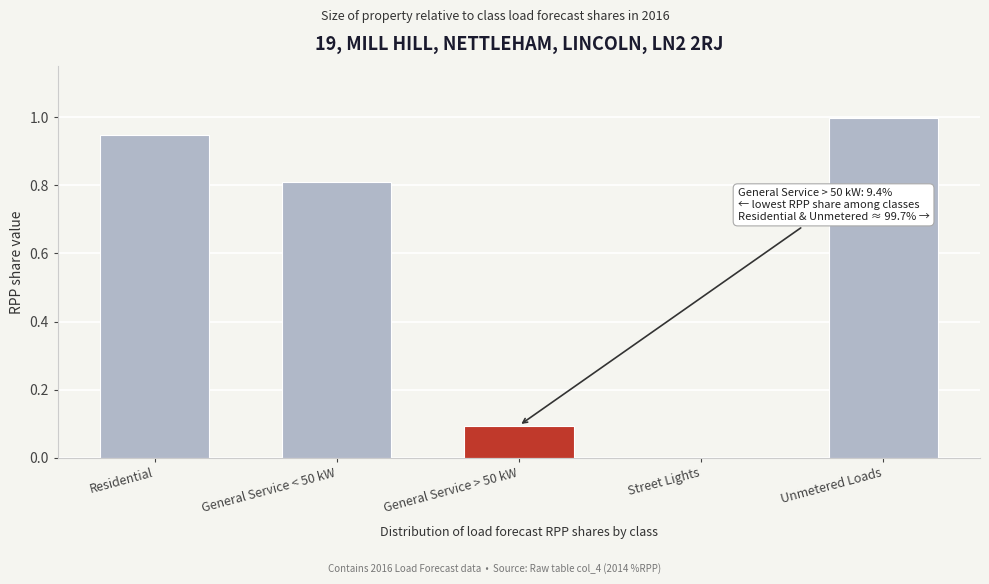

What is the change in value from Residential to Street Lights?

-0.9